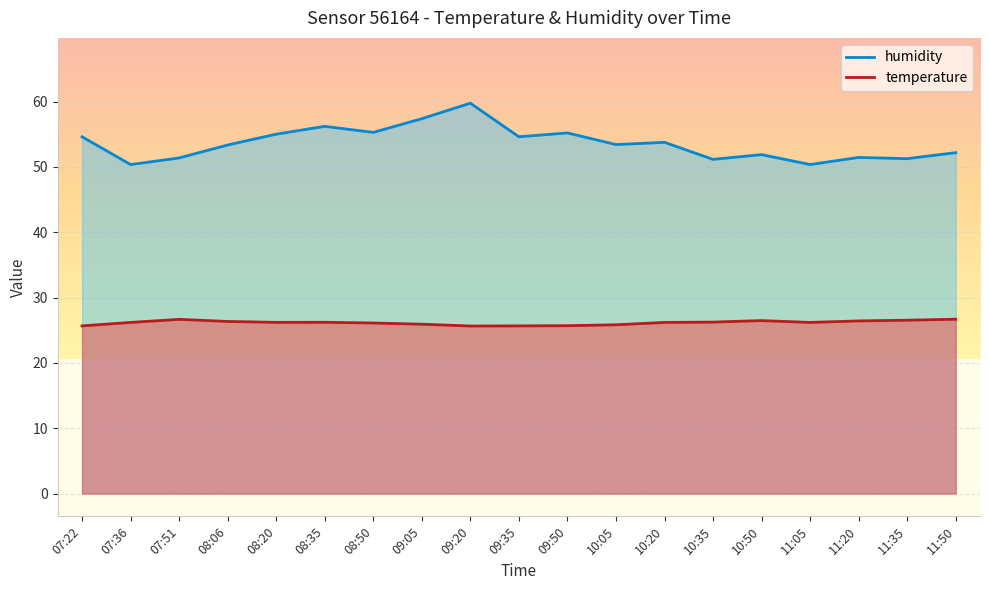

Reading left to right, what are all the values shown in this chart?

temperature: 25.7	26.2	26.7	26.4	26.2	26.2	26.1	25.9	25.6	25.7	25.7	25.8	26.2	26.2	26.5	26.2	26.4	26.5	26.7
humidity: 54.6	50.4	51.4	53.4	55.0	56.2	55.3	57.4	59.8	54.6	55.2	53.4	53.8	51.2	51.9	50.4	51.5	51.3	52.2